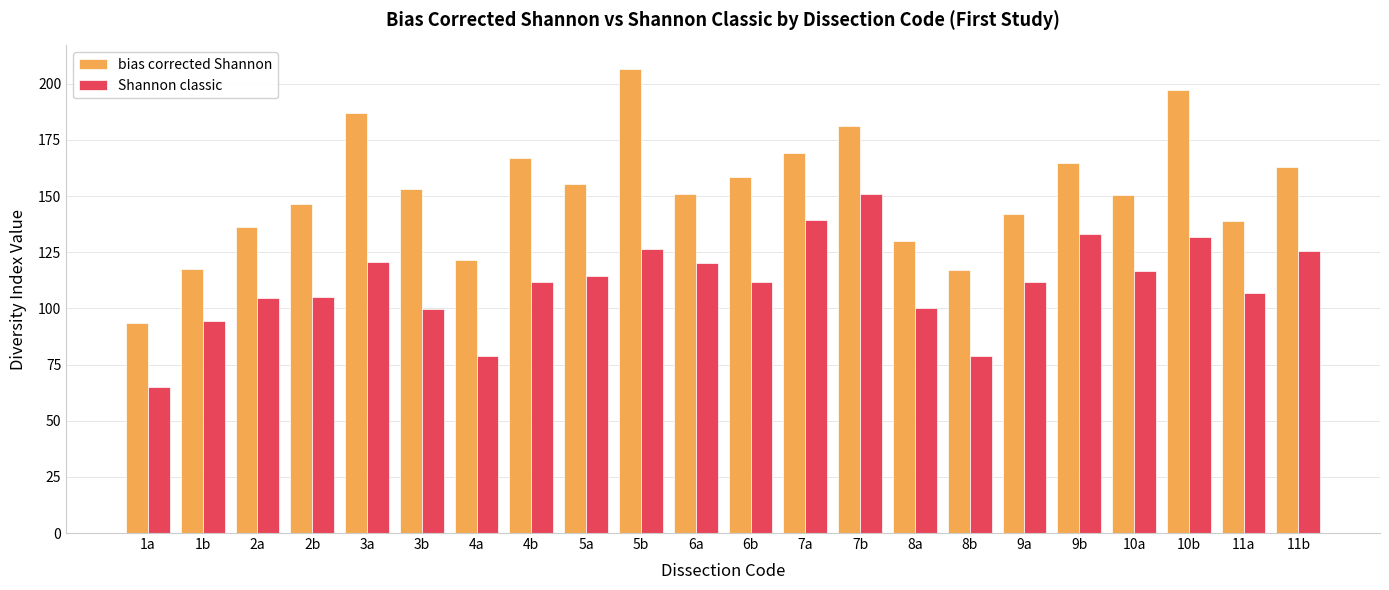

Which category has the lowest value in the Shannon classic series?

1a